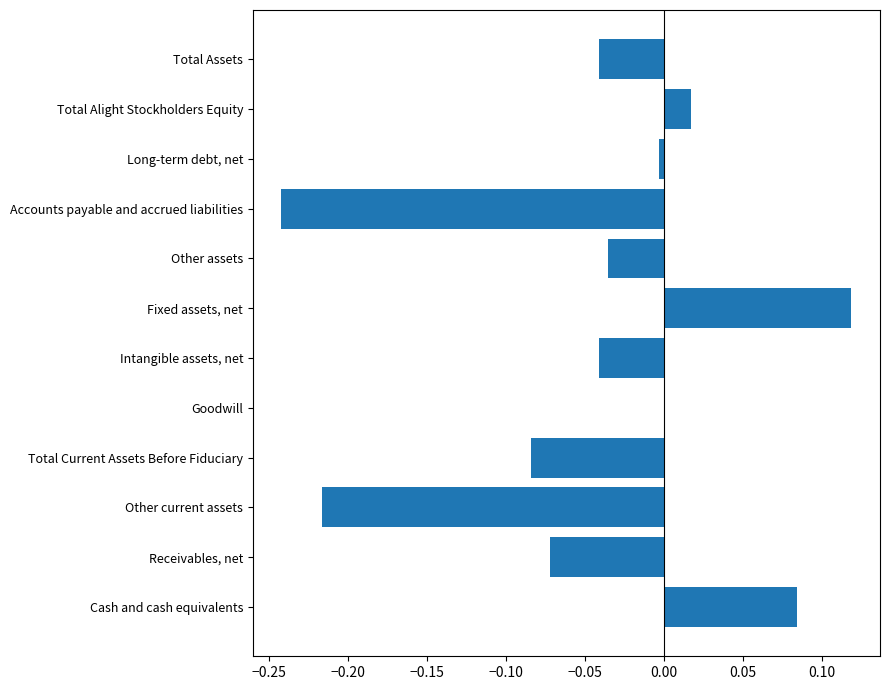

Between Total Current Assets Before Fiduciary and Other assets, which is larger?

Other assets